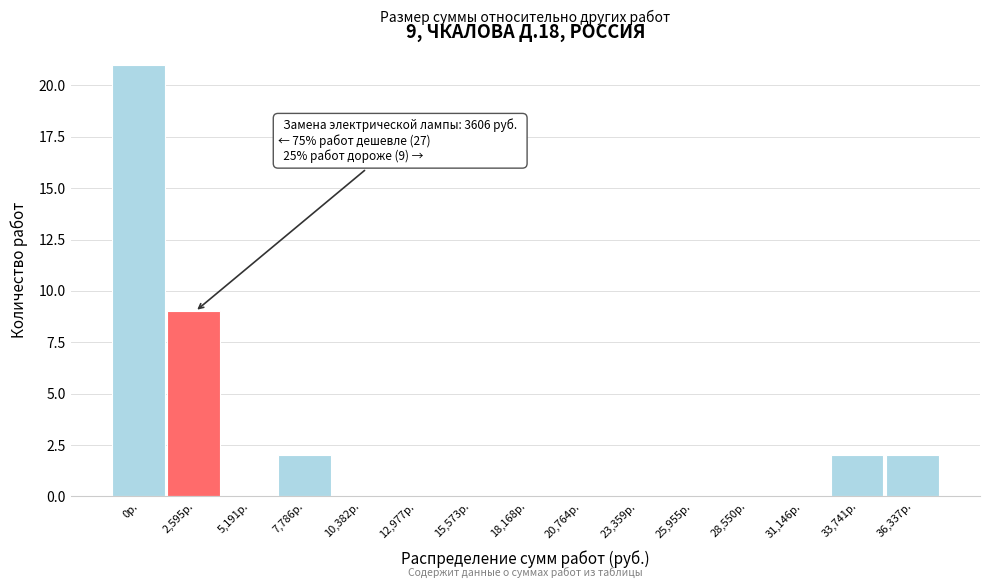

Reading left to right, what are all the values shown in this chart?

0р.=21	2,595р.=9	5,191р.=0	7,786р.=2	10,382р.=0	12,977р.=0	15,573р.=0	18,168р.=0	20,764р.=0	23,359р.=0	25,955р.=0	28,550р.=0	31,146р.=0	33,741р.=2	36,337р.=2